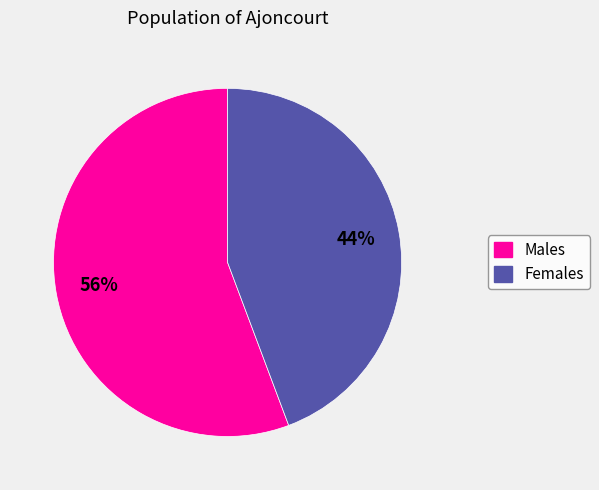

True or false: Females accounts for 44% of the total.

True